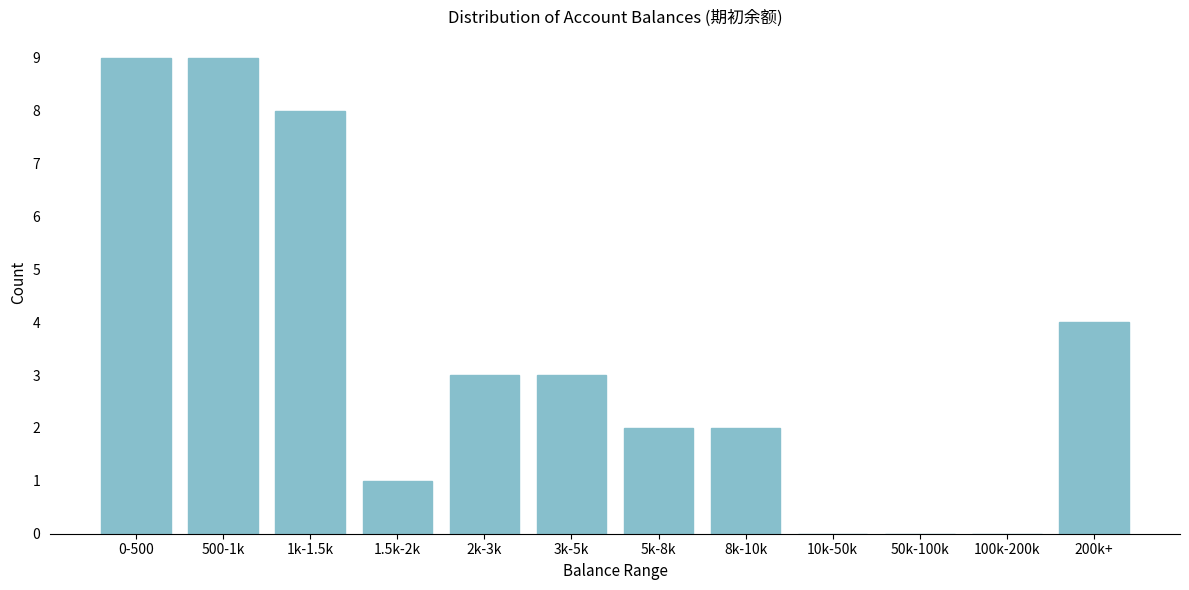

Reading right to left, extract all data points from this chart.

200k+=4	100k-200k=0	50k-100k=0	10k-50k=0	8k-10k=2	5k-8k=2	3k-5k=3	2k-3k=3	1.5k-2k=1	1k-1.5k=8	500-1k=9	0-500=9